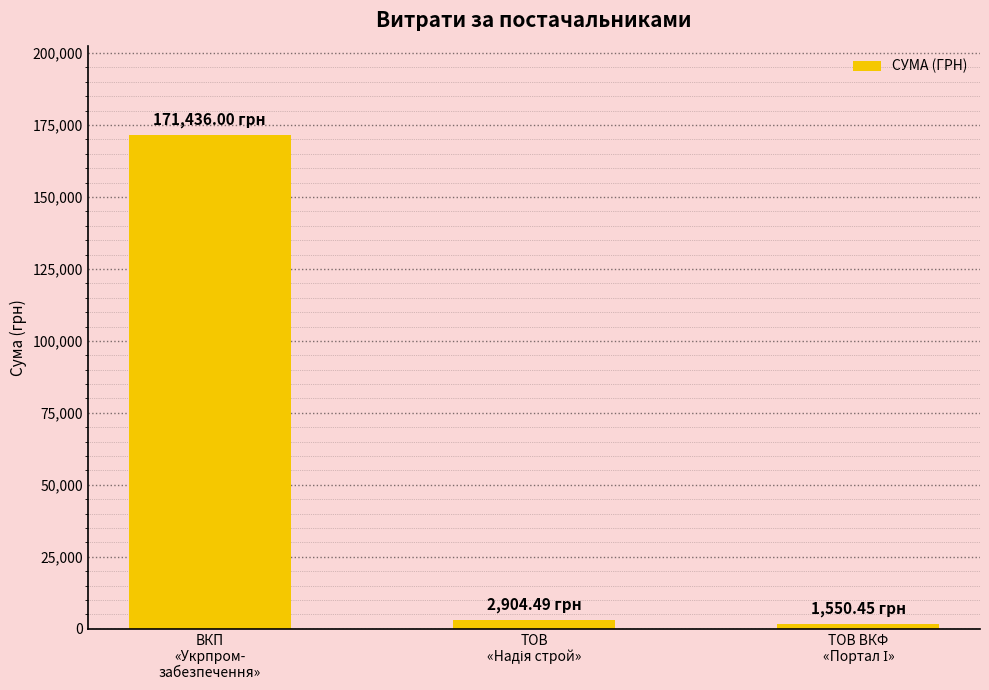

How many series are shown in this chart?

1